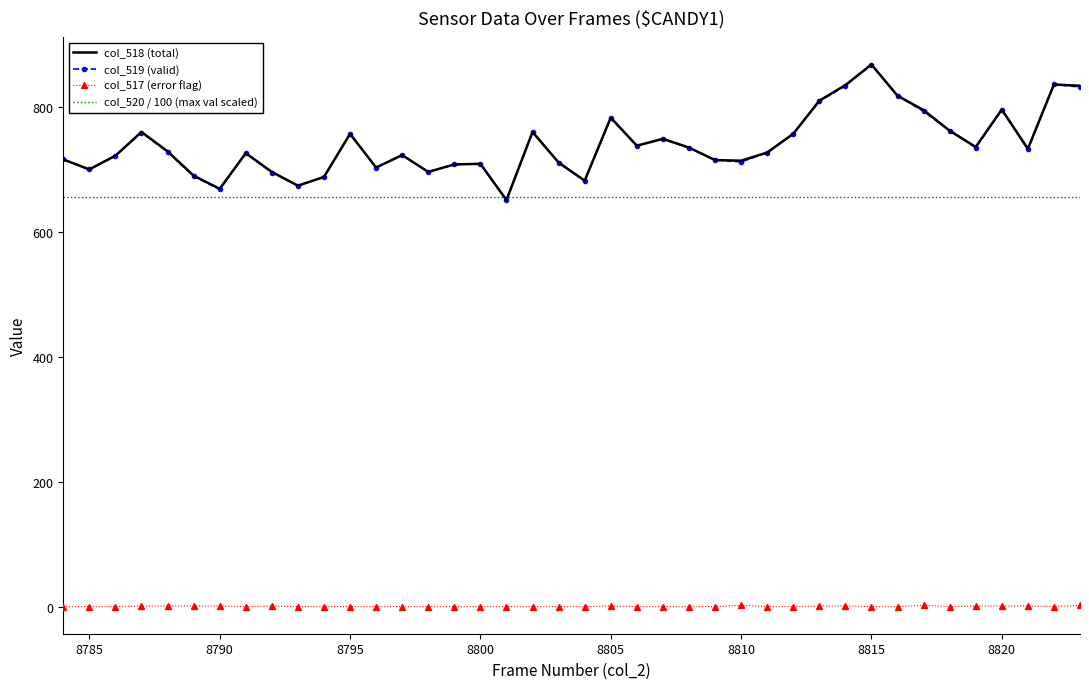

True or false: col_517 (error flag) and col_518 (total) intersect in this chart.

False